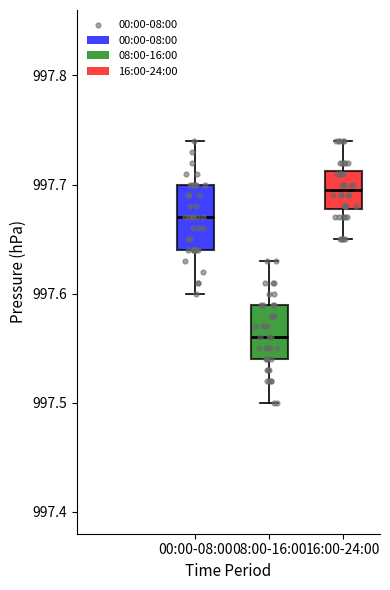

Where does the median line of the box for 08:00-16:00 sit on the y-axis? The values are not printed on the chart, so give them approximately, as read against the axis.

997.56